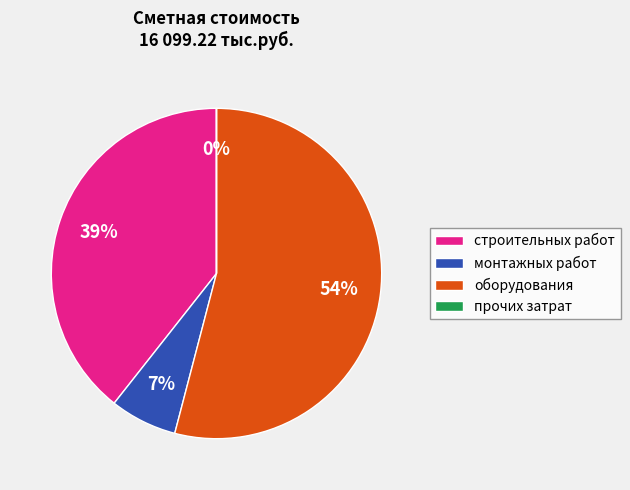

To the nearest percent, what is the average slice percentage?

25%